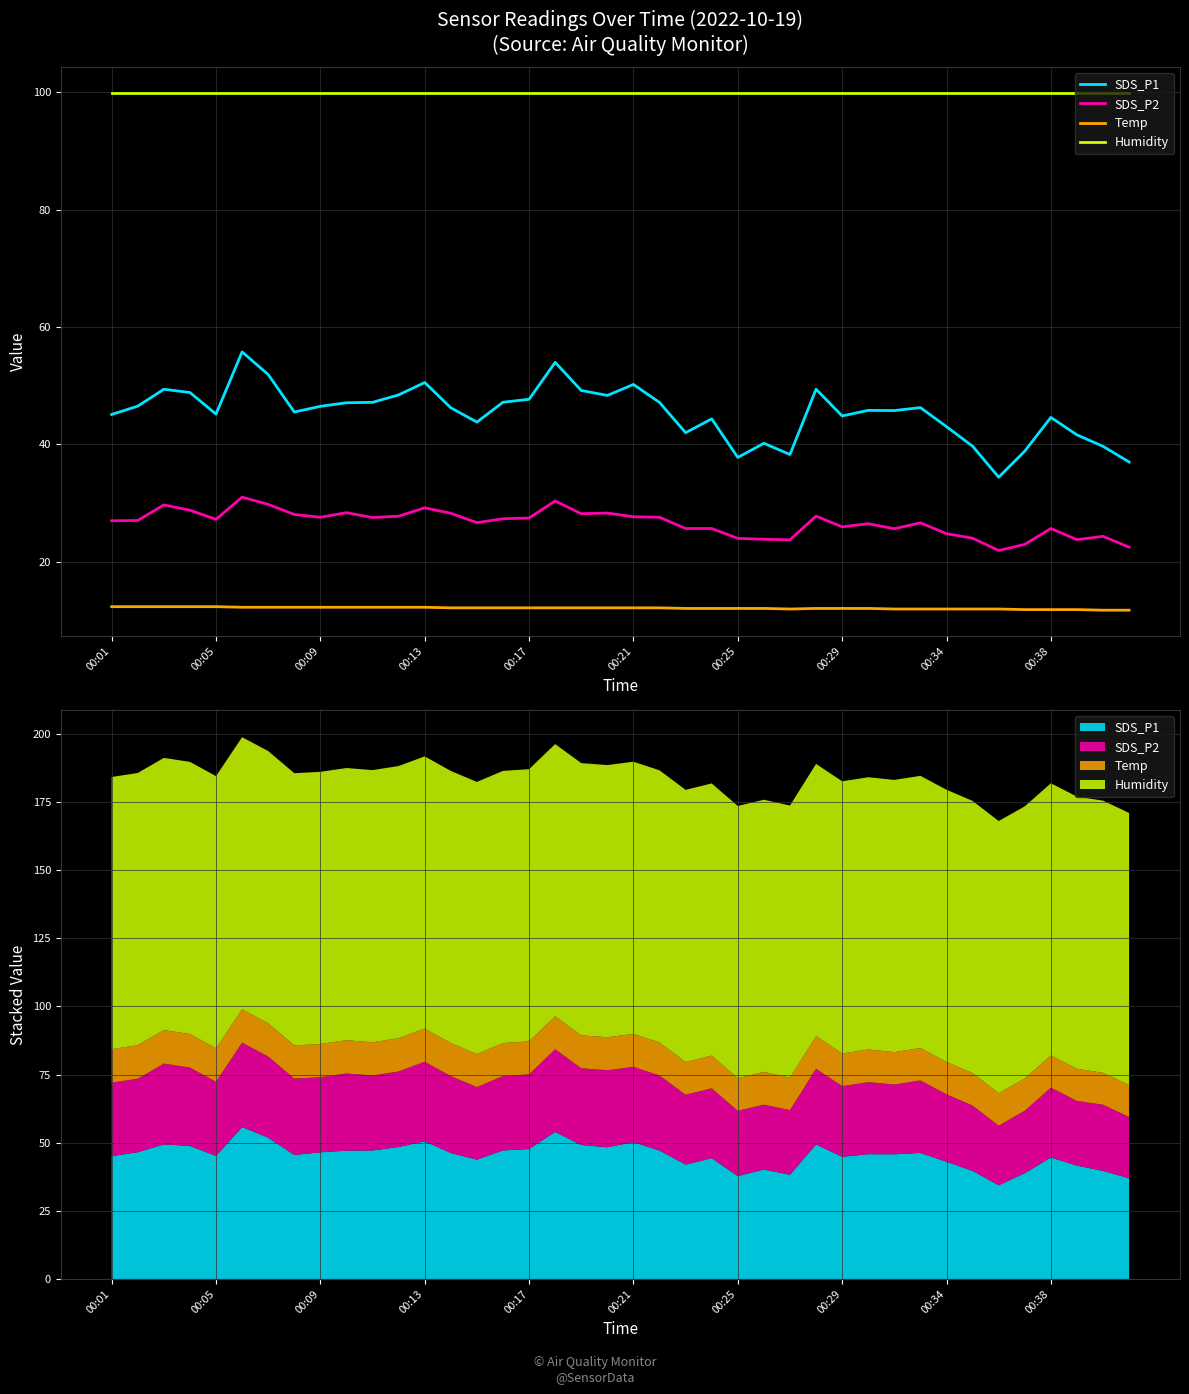

How many values in the SDS_P1 series are below 46?

20